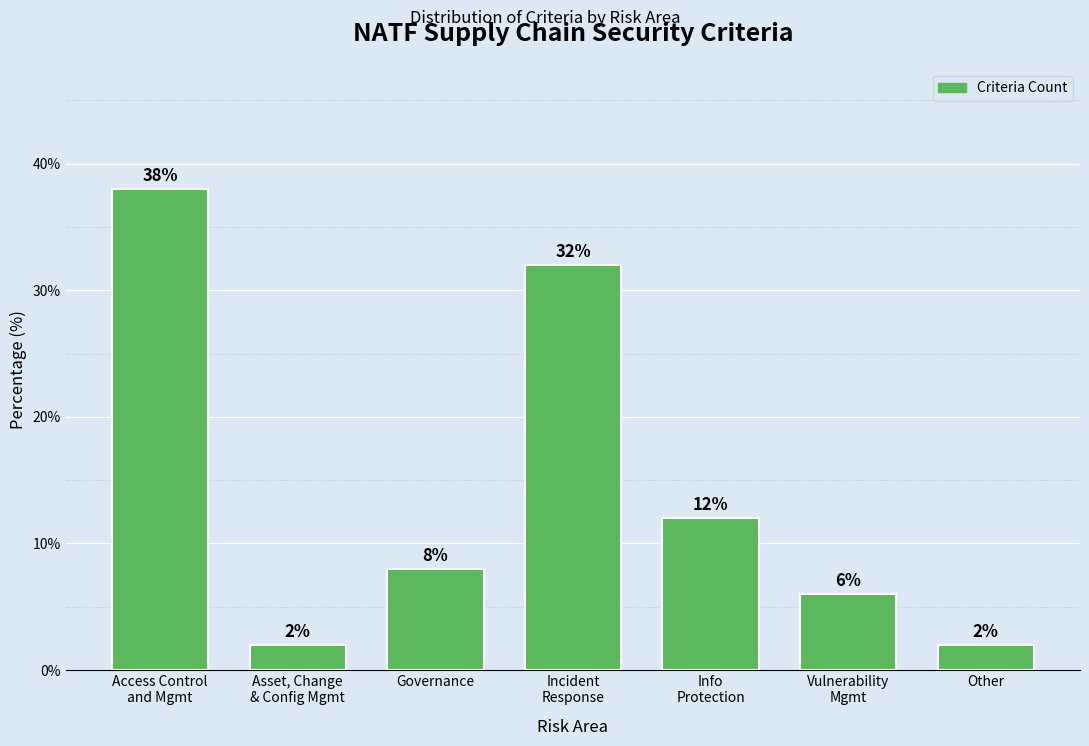

Reading right to left, what are all the values shown in this chart?

2	6	12	32	8	2	38